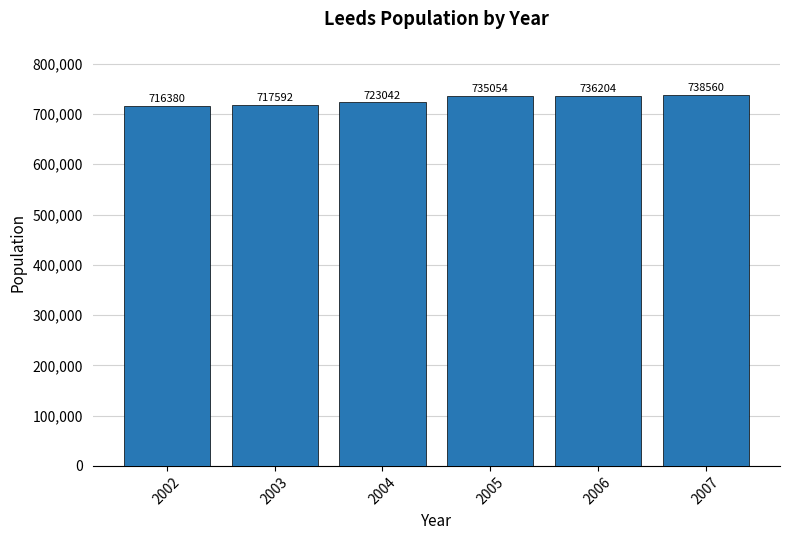

Reading right to left, list all the values displayed in this chart.

2007=738560	2006=736204	2005=735054	2004=723042	2003=717592	2002=716380